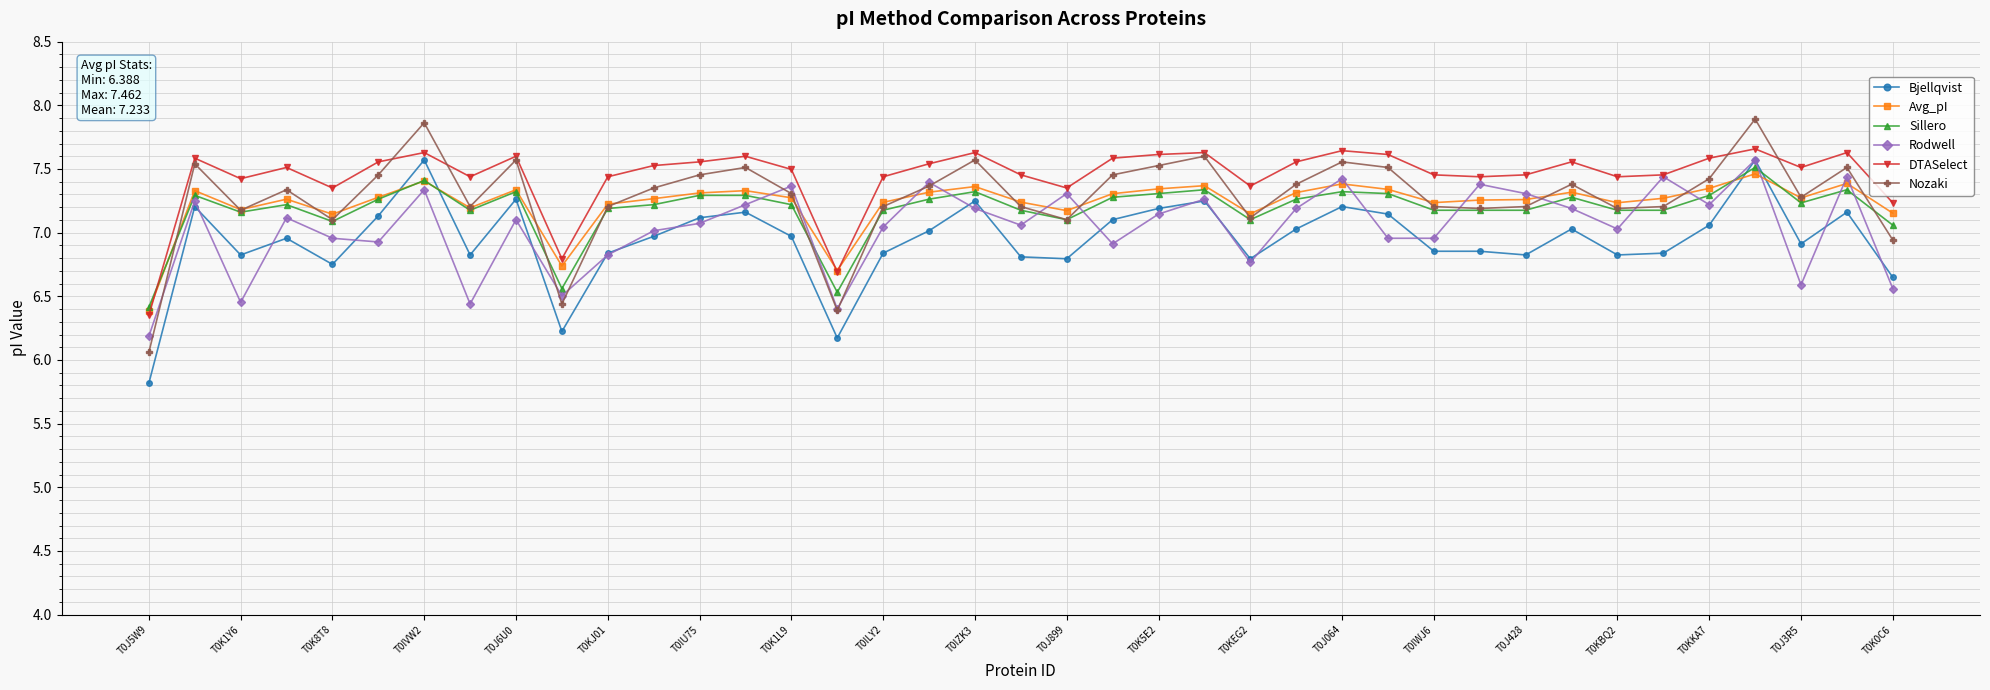

True or false: Bjellqvist and Avg_pI intersect in this chart.

True